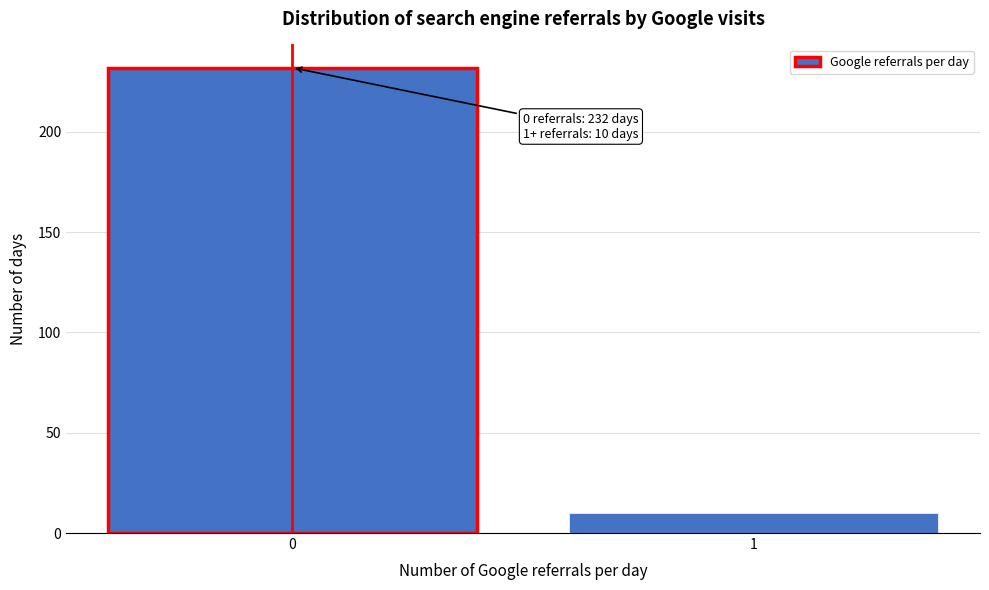

Reading right to left, list all the values displayed in this chart.

1=10	0=232